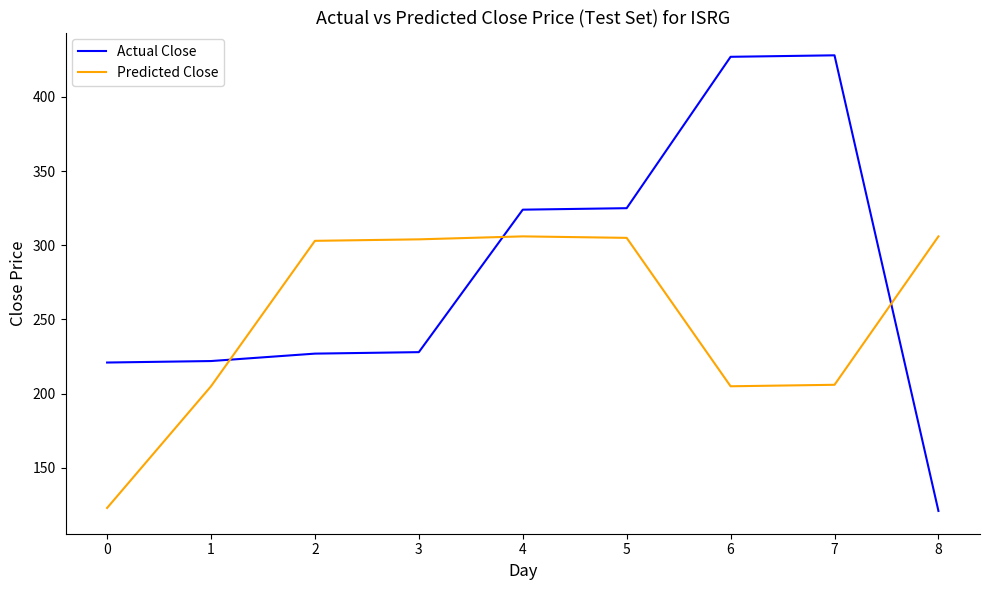

Which series changed the most between 6 and 8?

Actual Close